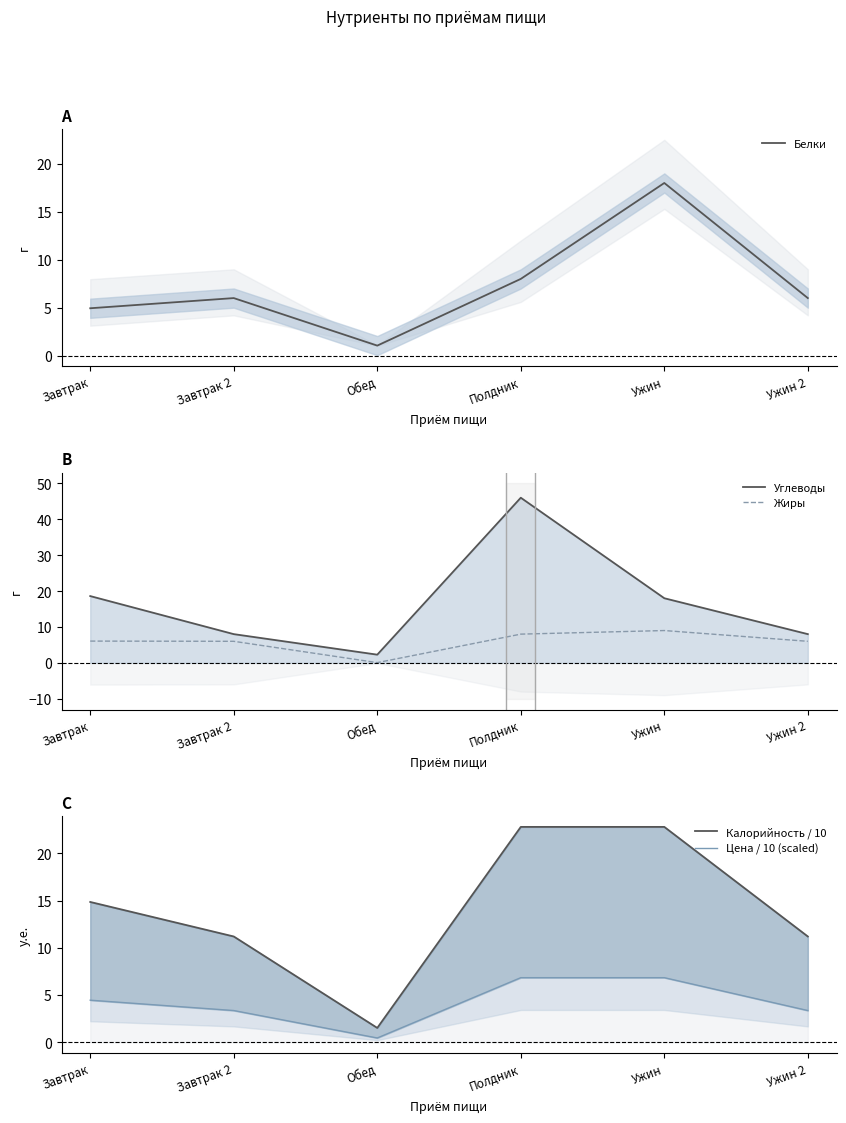

Rank the series at Обед from highest to lowest value.

Углеводы, Калорийность / 10, Белки, Цена / 10 (scaled), Жиры